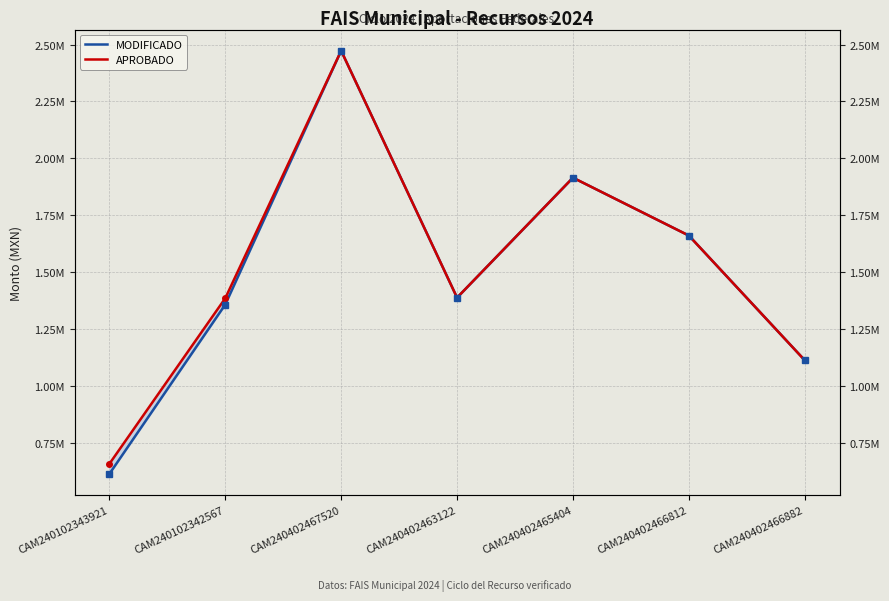

Where is the first local minimum for APROBADO?

CAM240402463122